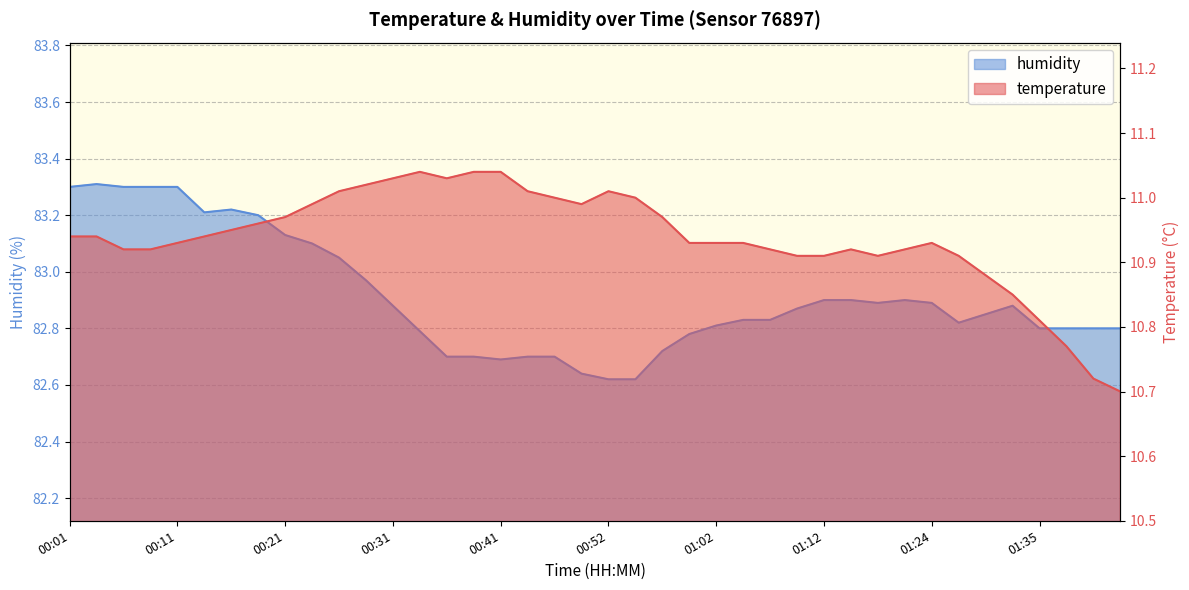

What is the label of the 18th point from the left?

2023-04-01T00:44:23